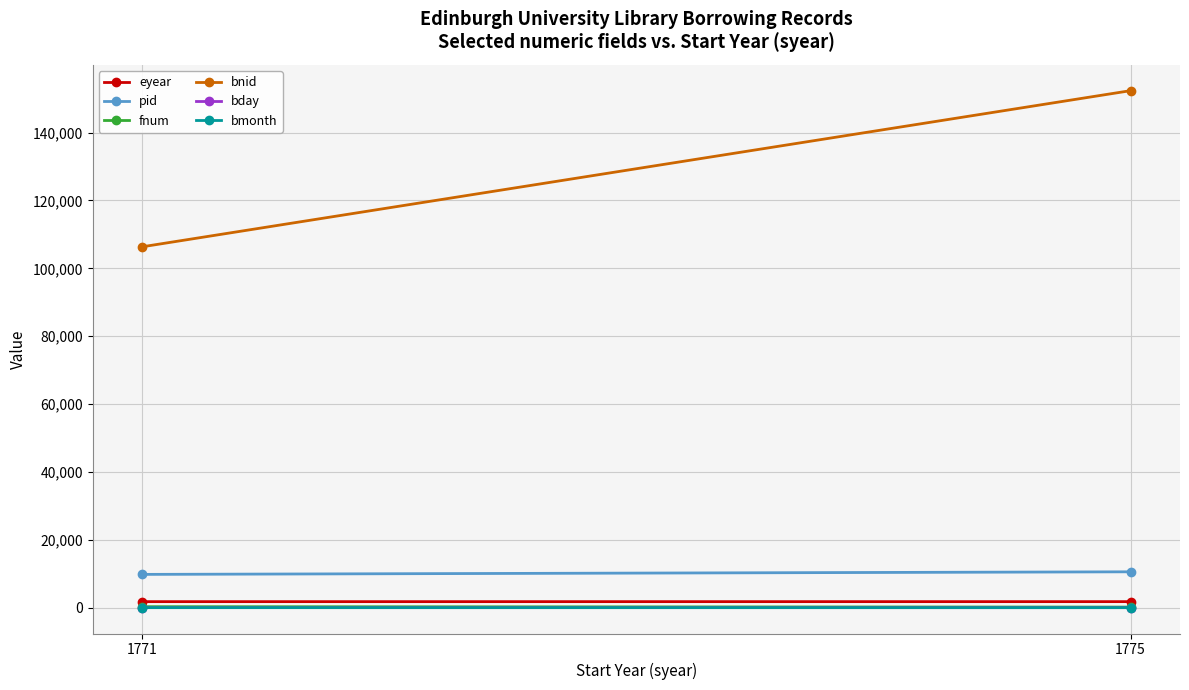

What are all the series names shown in the legend?

eyear, pid, fnum, bnid, bday, bmonth